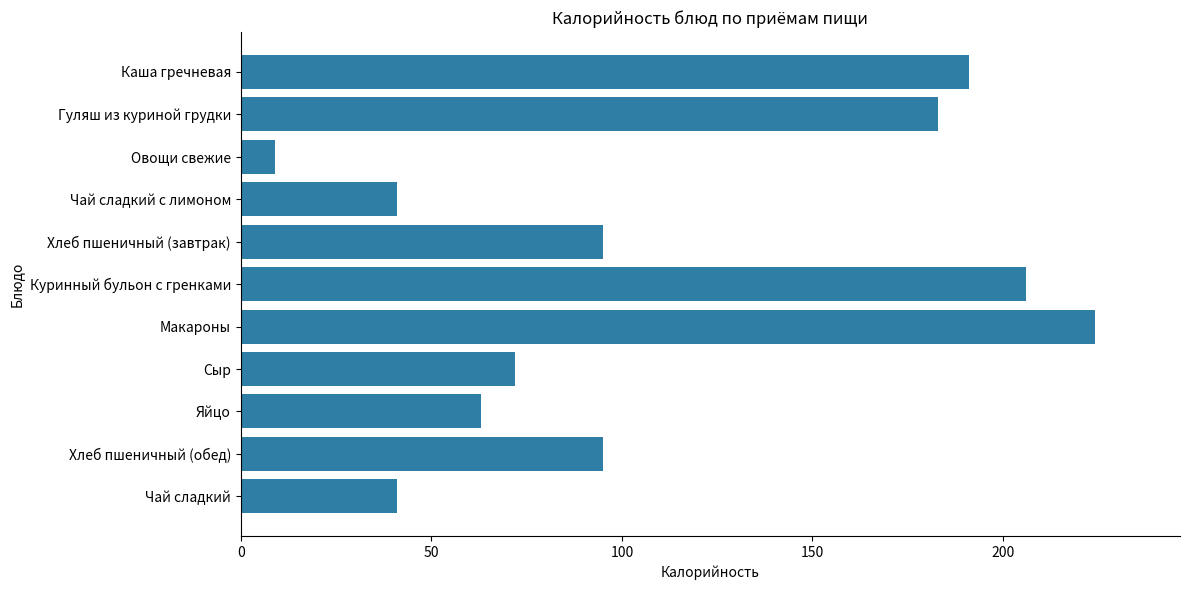

What position from the top is Куринный бульон с гренками?

6